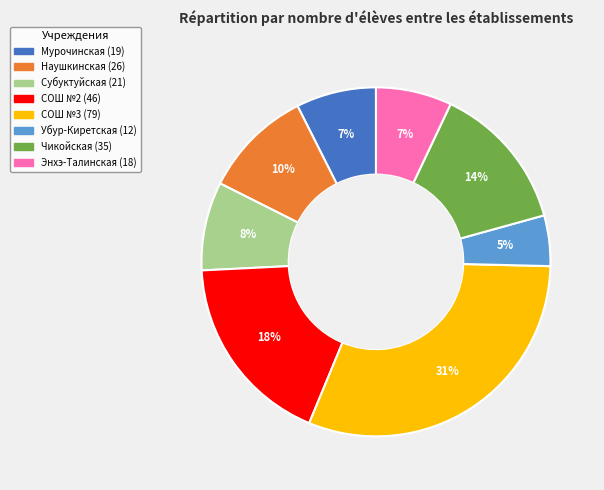

How many slices are in this pie chart?

8